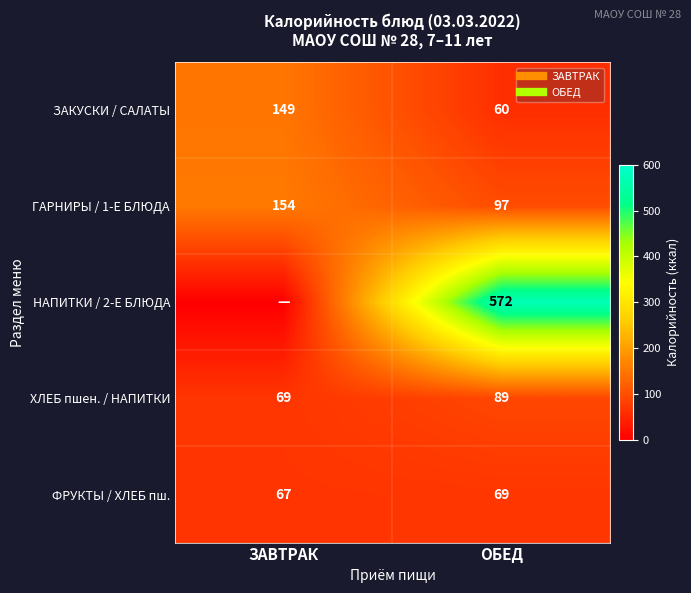

What is the sum of the ЗАКУСКИ / САЛАТЫ values at ЗАВТРАК and ОБЕД?

209